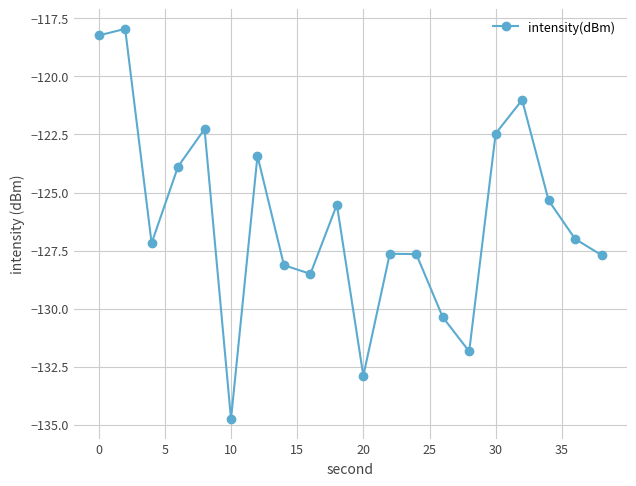

What is the average value?

-126.2